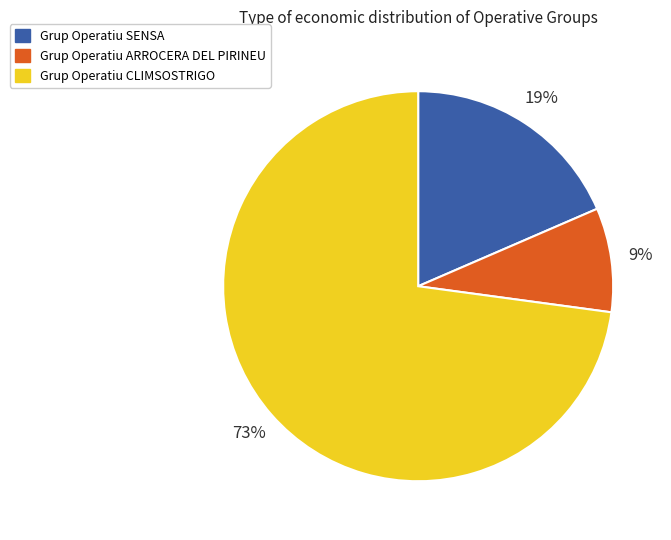

To the nearest percent, what is the average slice percentage?

33%